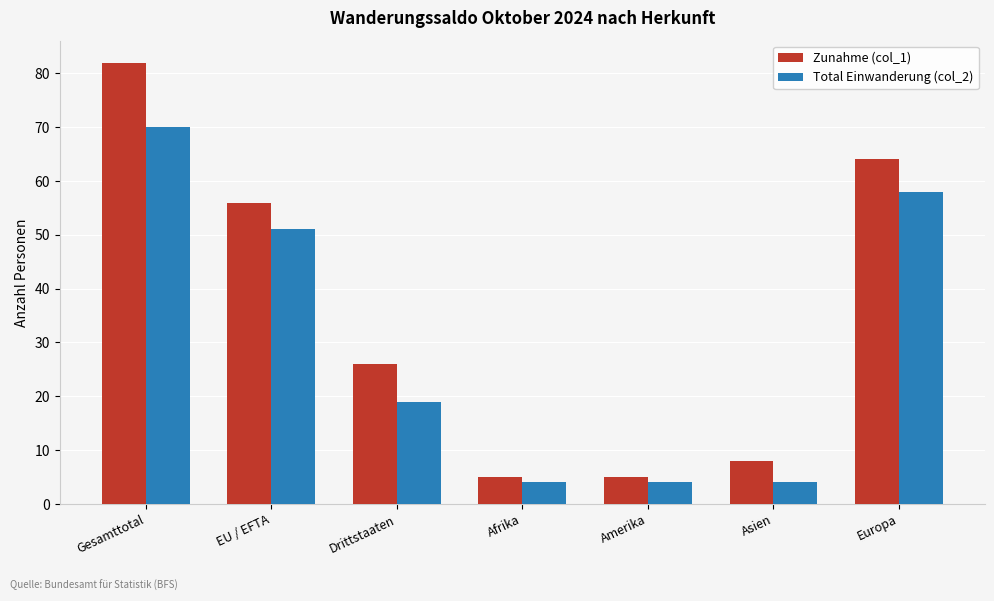

How many data points in Zunahme (col_1) are less than 26?

3